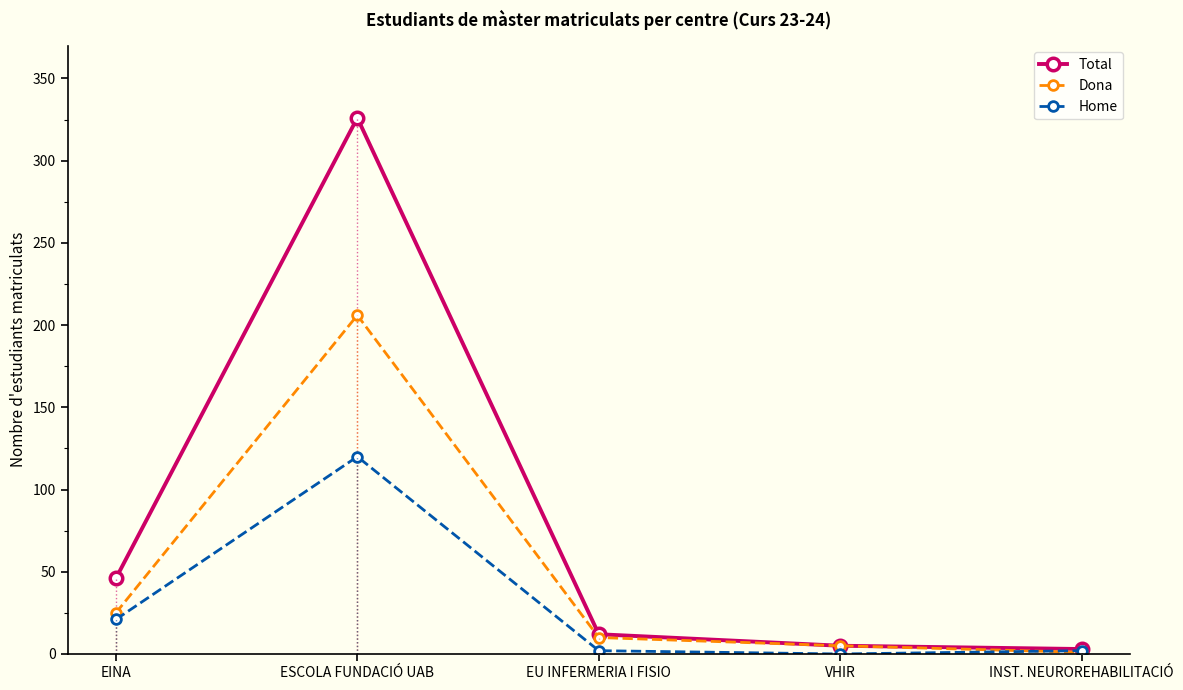

What is the difference between the highest and lowest values at EU INFERMERIA I FISIO?

10